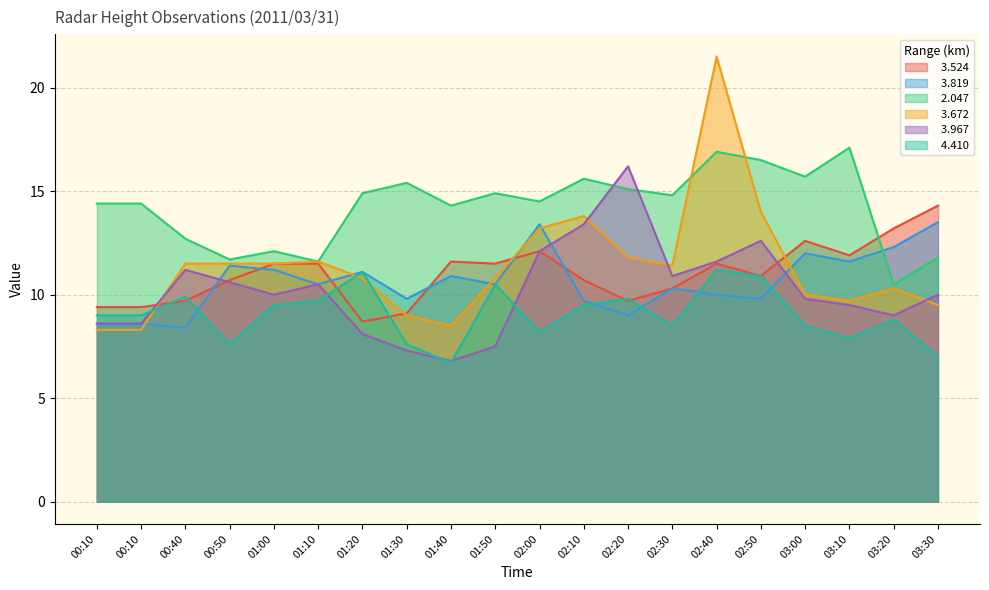

Reading left to right, transcribe all the data shown in this chart.

  3.524: 00:10=9.4	00:10=9.4	00:40=9.7	00:50=10.7	01:00=11.5	01:10=11.5	01:20=8.7	01:30=9.1	01:40=11.6	01:50=11.5	02:00=12.1	02:10=10.7	02:20=9.7	02:30=10.3	02:40=11.5	02:50=10.9	03:00=12.6	03:10=11.9	03:20=13.2	03:30=14.3
  3.819: 00:10=8.6	00:10=8.6	00:40=8.4	00:50=11.4	01:00=11.2	01:10=10.5	01:20=11.1	01:30=9.8	01:40=10.9	01:50=10.5	02:00=13.4	02:10=9.7	02:20=9.0	02:30=10.3	02:40=10.0	02:50=9.8	03:00=12.0	03:10=11.6	03:20=12.3	03:30=13.5
  2.047: 00:10=14.4	00:10=14.4	00:40=12.7	00:50=11.7	01:00=12.1	01:10=11.6	01:20=14.9	01:30=15.4	01:40=14.3	01:50=14.9	02:00=14.5	02:10=15.6	02:20=15.1	02:30=14.8	02:40=16.9	02:50=16.5	03:00=15.7	03:10=17.1	03:20=10.5	03:30=11.8
  3.672: 00:10=8.3	00:10=8.3	00:40=11.5	00:50=11.5	01:00=11.5	01:10=11.6	01:20=10.8	01:30=9.0	01:40=8.5	01:50=10.8	02:00=13.2	02:10=13.8	02:20=11.8	02:30=11.4	02:40=21.5	02:50=14.0	03:00=10.0	03:10=9.7	03:20=10.3	03:30=9.5
  3.967: 00:10=8.6	00:10=8.6	00:40=11.2	00:50=10.6	01:00=10.0	01:10=10.5	01:20=8.1	01:30=7.3	01:40=6.8	01:50=7.5	02:00=12.1	02:10=13.4	02:20=16.2	02:30=10.9	02:40=11.6	02:50=12.6	03:00=9.8	03:10=9.5	03:20=9.0	03:30=10.0
  4.410: 00:10=9.0	00:10=9.0	00:40=9.9	00:50=7.6	01:00=9.5	01:10=9.7	01:20=11.1	01:30=7.6	01:40=6.7	01:50=10.5	02:00=8.2	02:10=9.5	02:20=9.8	02:30=8.5	02:40=11.2	02:50=10.9	03:00=8.5	03:10=7.9	03:20=8.8	03:30=7.0